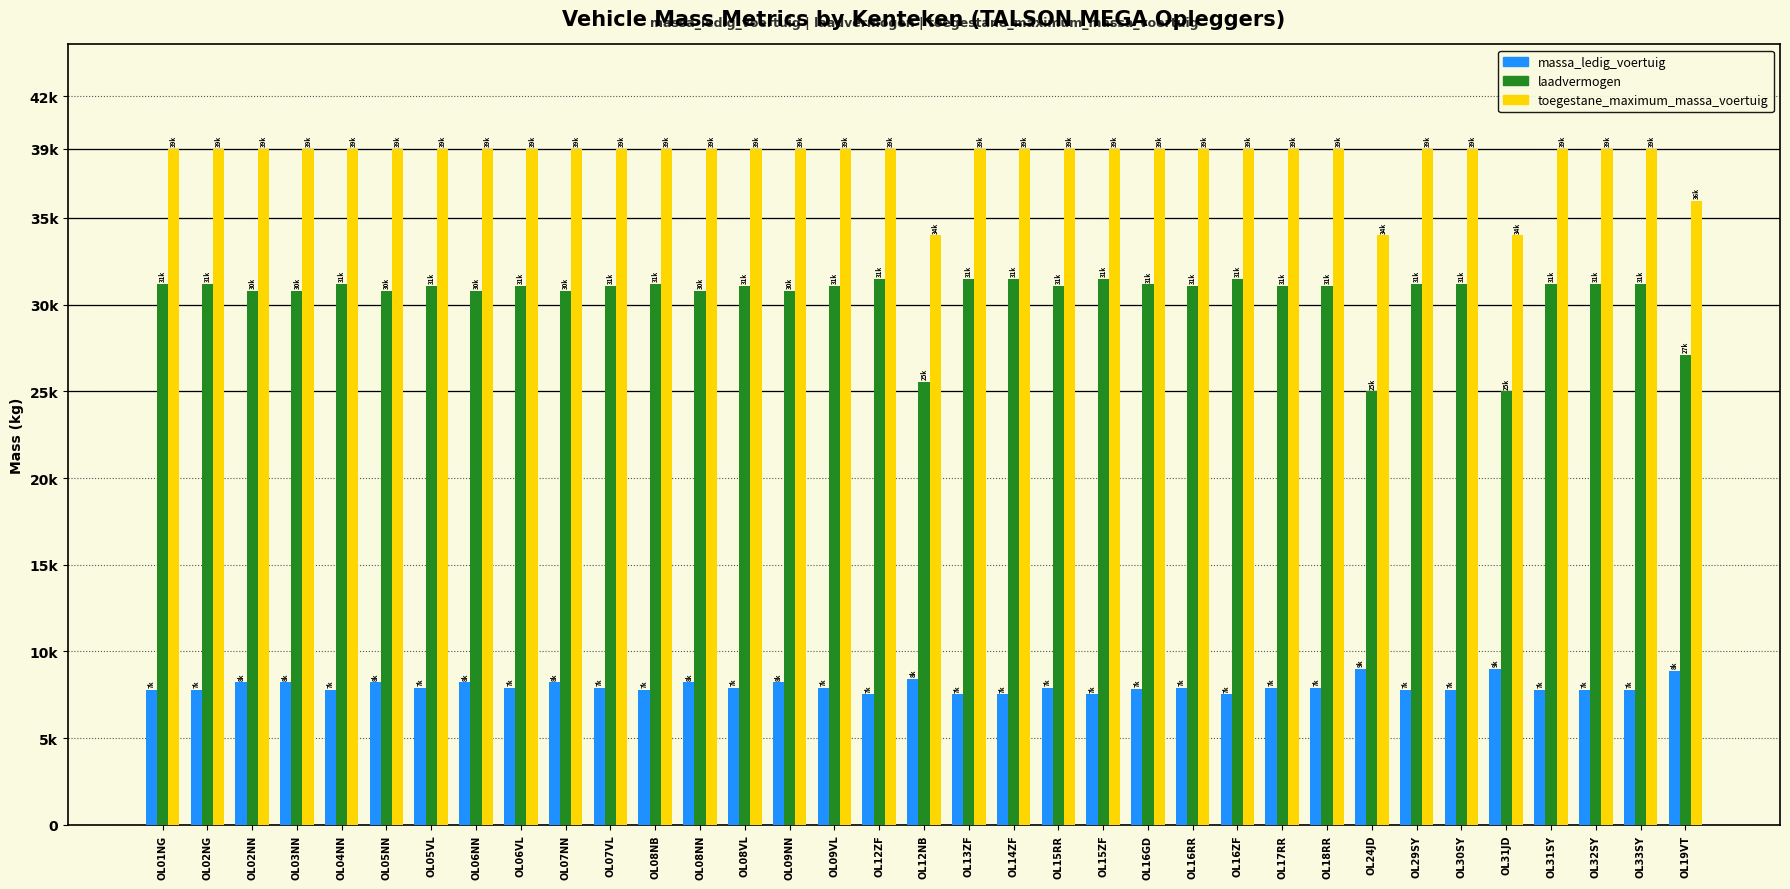

The toegestane_maximum_massa_voertuig series shows 24116 at OL29SY. True or false?

False